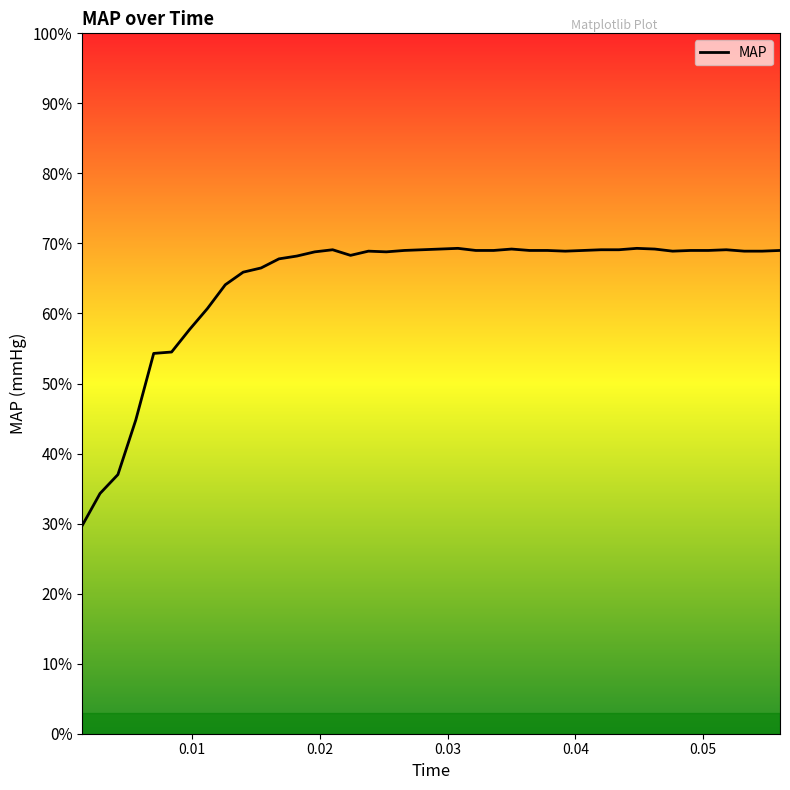

What is the maximum value shown in the chart?

69.3